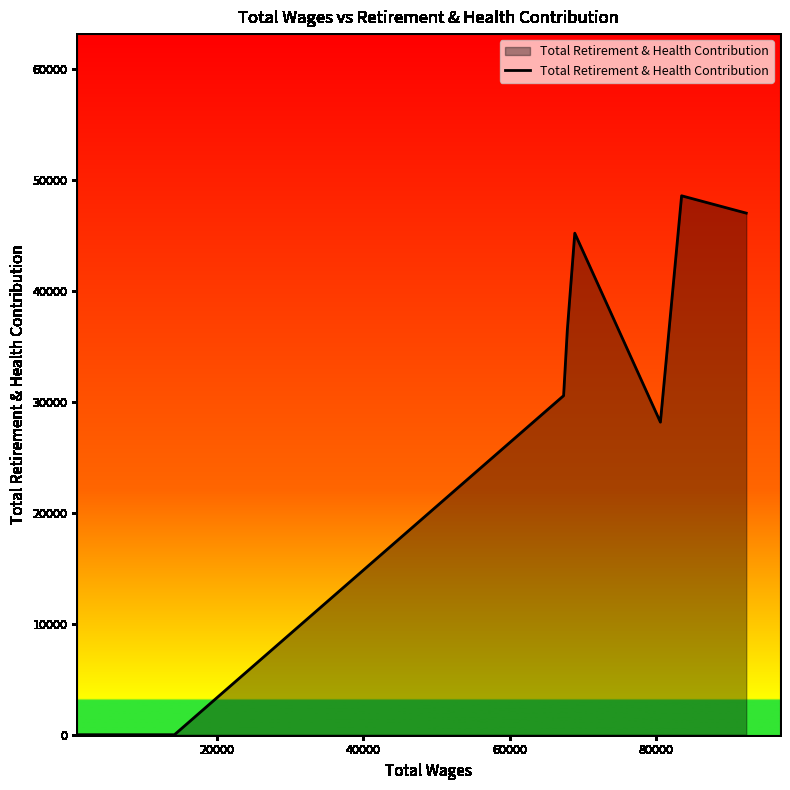

What is the greatest value displayed?

48594